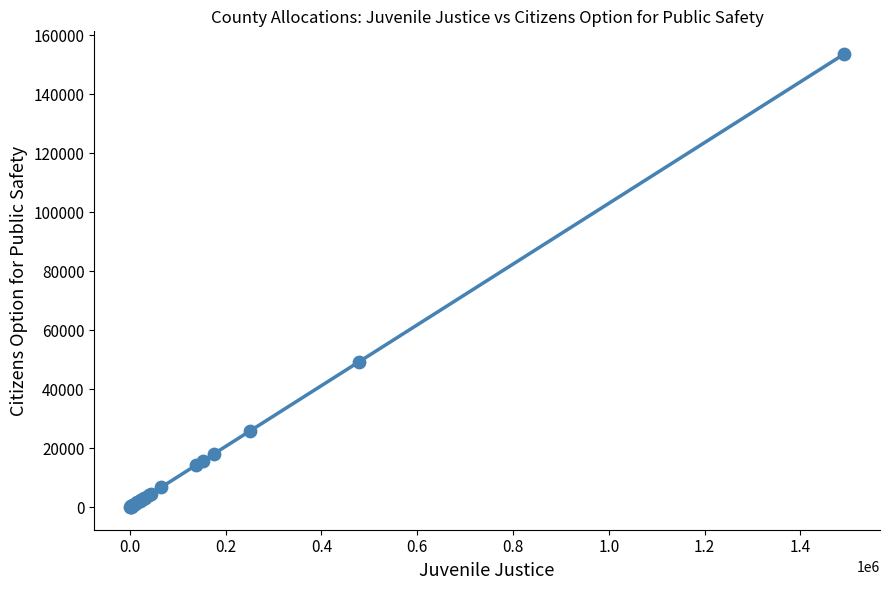

What Y value in the scatter plot is closest to 76838?

49274.6